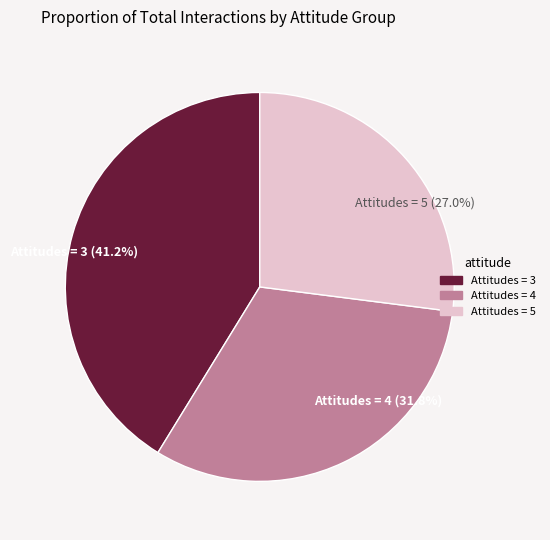

What percentage is the Attitudes = 3 slice, to the nearest percent?

41%